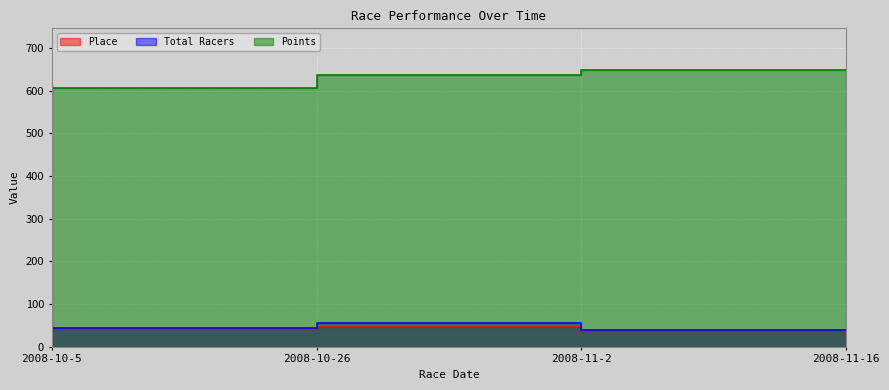

True or false: Total Racers and Points cross at least once.

False